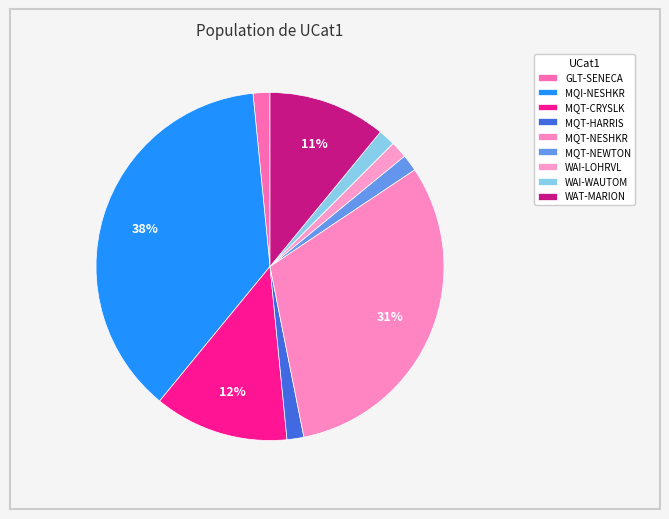

Which category has the smallest portion of the pie?

GLT-SENECA